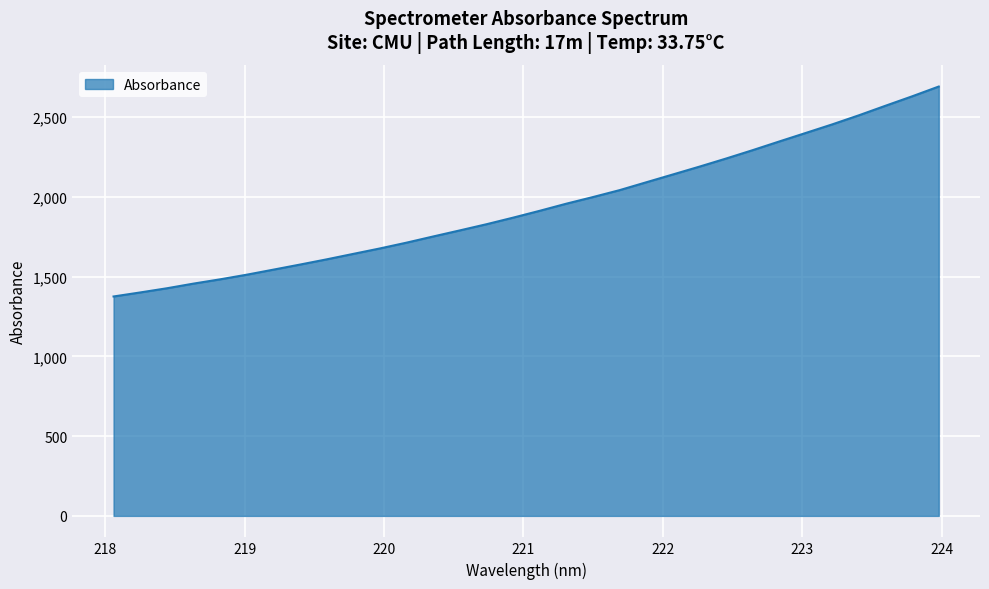

What is the greatest value displayed?

2691.5